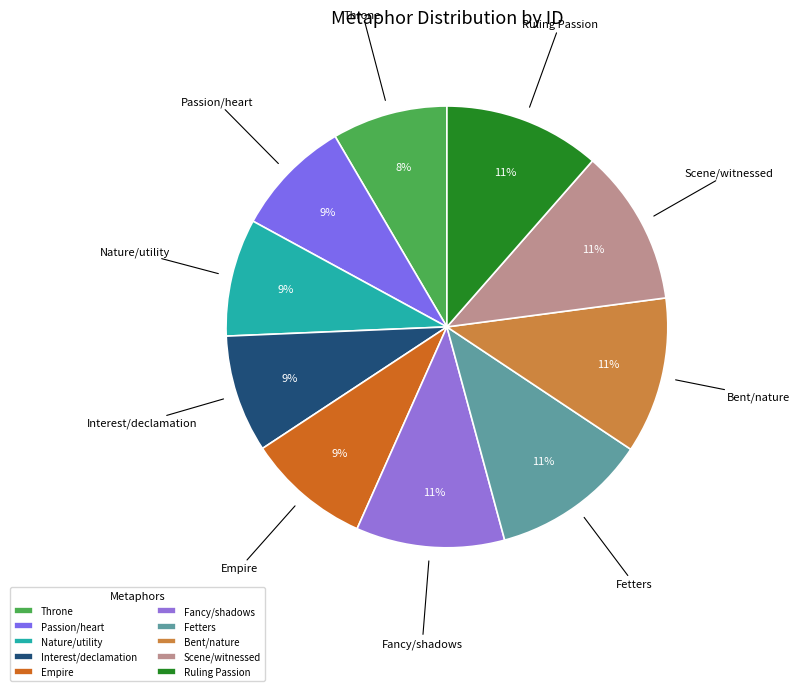

To the nearest percent, what percentage of the pie is Nature/utility?

9%